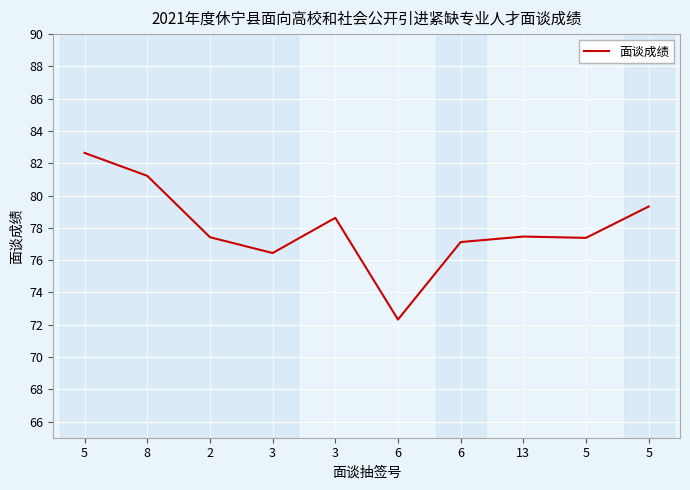

What is the change in value from 2 to 3?

-1.0